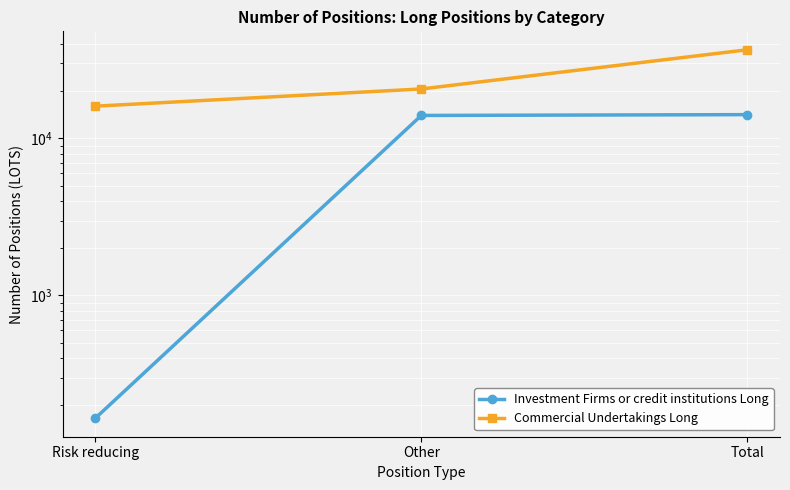

Which series has the widest spread of values?

Commercial Undertakings Long